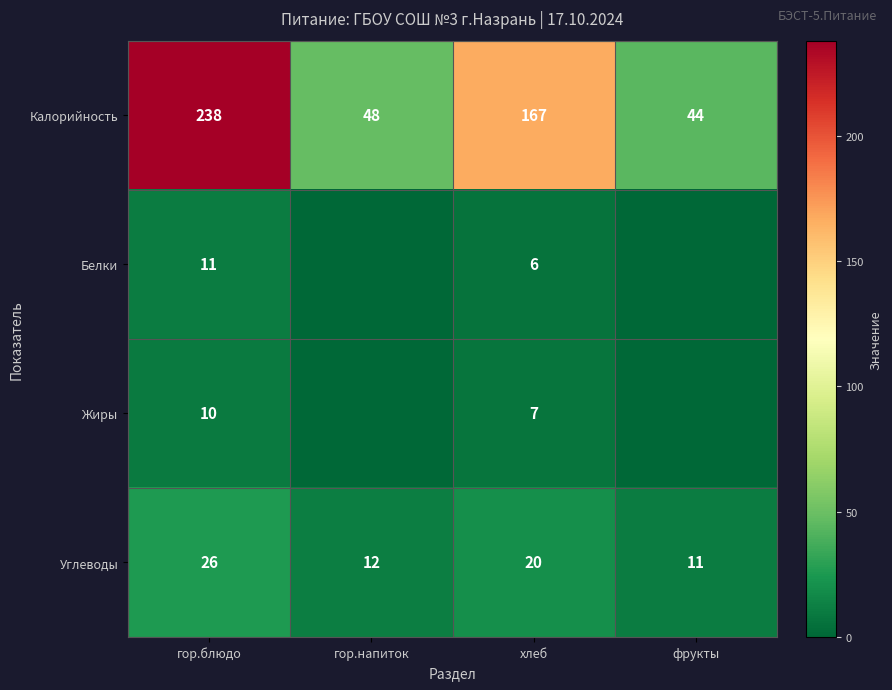

What is the difference between the second highest and second lowest values in the Углеводы series?

8